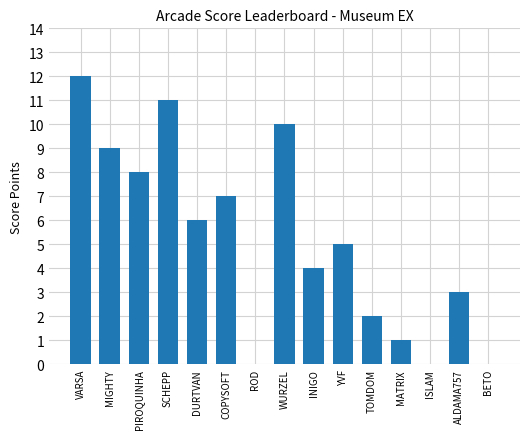

What is the sum of the values at ROD and MIGHTY?

9